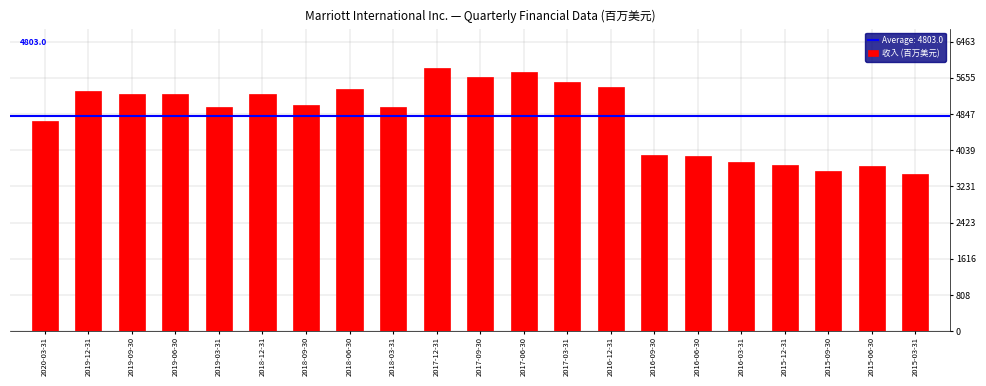

What is the minimum value shown in the chart?

3513